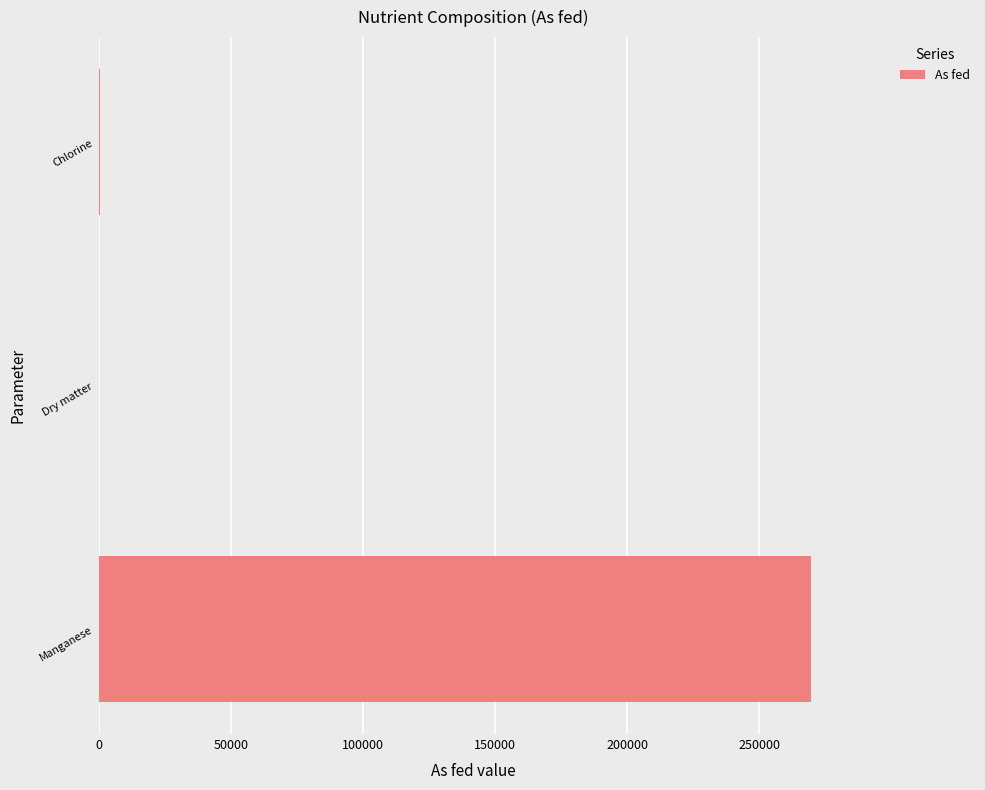

Which category has the highest value across all series?

Manganese